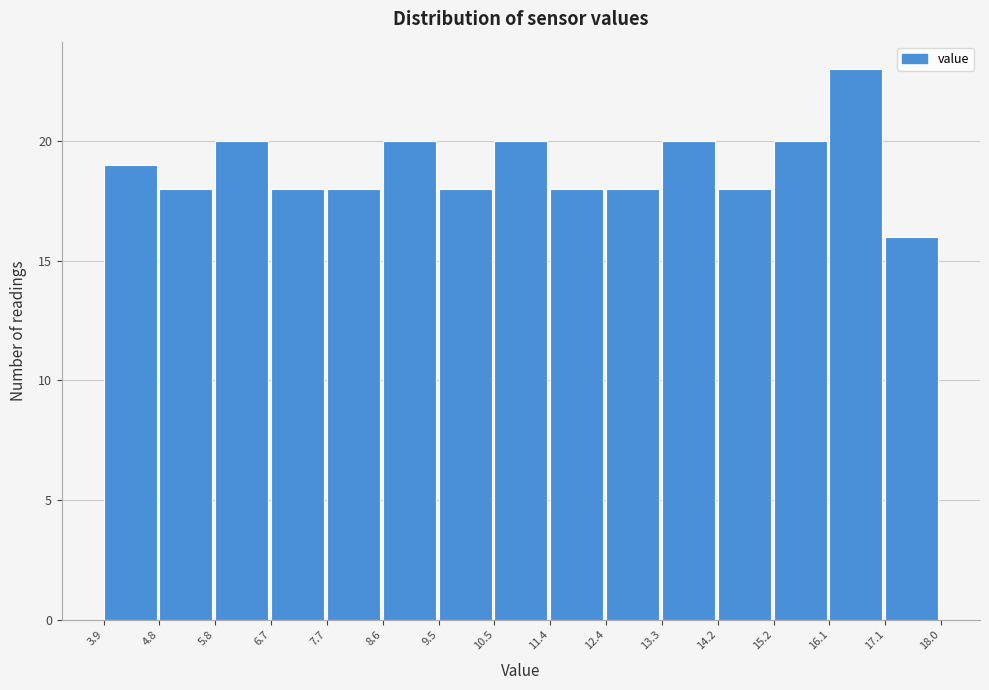

Reading left to right, list every bar in this chart as the range it spans on the x-axis followed by its height. The values are not printed on the chart, so give them approximately, as read against the axis.

3.9 to 4.8: 19
4.8 to 5.8: 18
5.8 to 6.7: 20
6.7 to 7.7: 18
7.7 to 8.6: 18
8.6 to 9.5: 20
9.5 to 10.5: 18
10.5 to 11.4: 20
11.4 to 12.4: 18
12.4 to 13.3: 18
13.3 to 14.2: 20
14.2 to 15.2: 18
15.2 to 16.1: 20
16.1 to 17.1: 23
17.1 to 18.0: 16